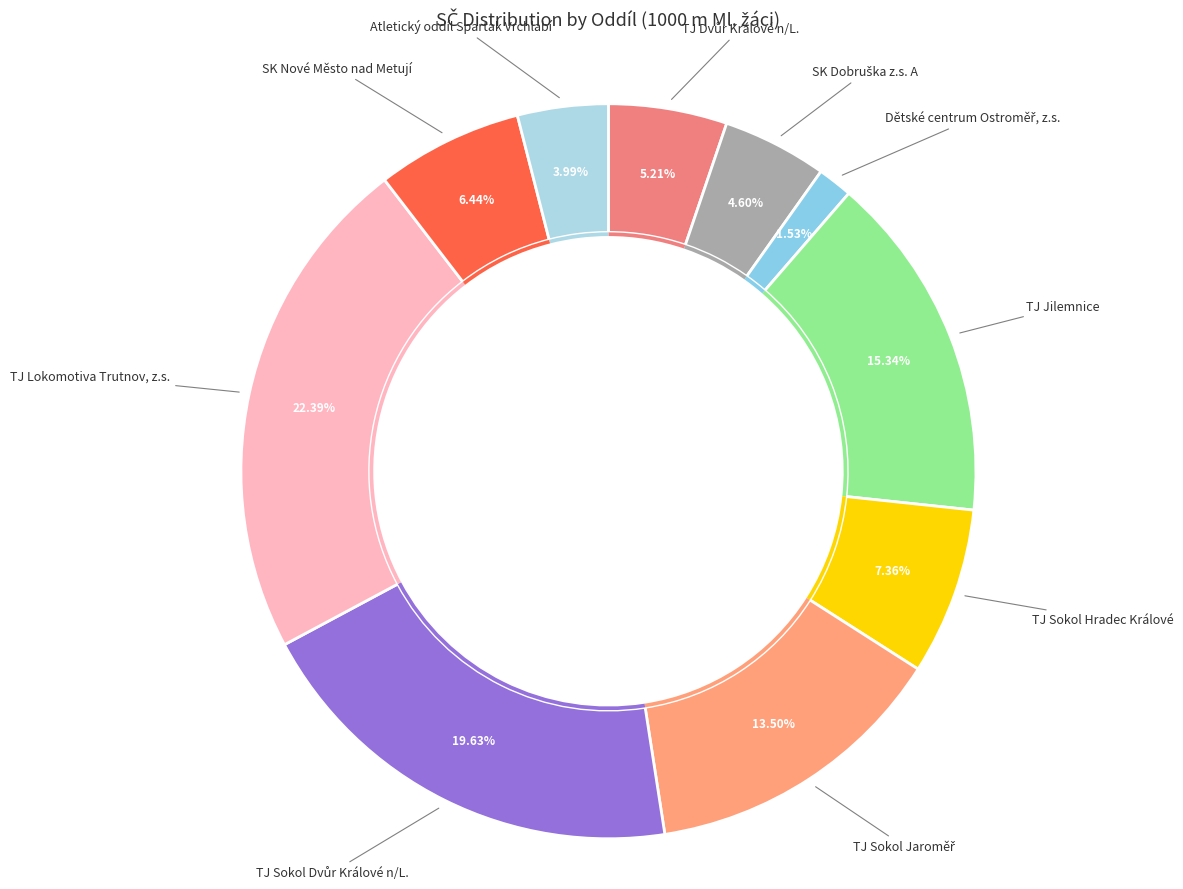

What is the total percentage of TJ Sokol Dvůr Králové n/L. and TJ Lokomotiva Trutnov, z.s.?

42.0%